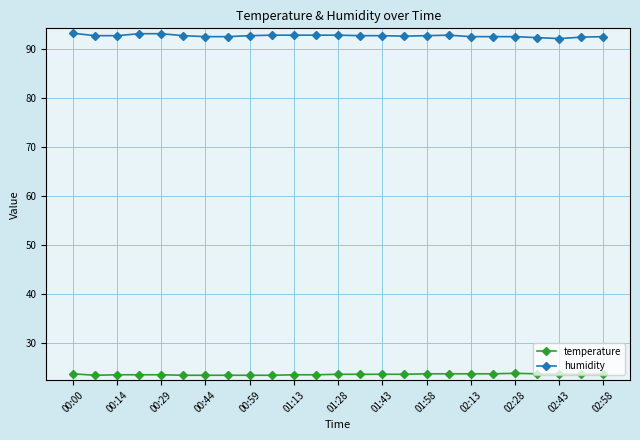

At how many categories does at least one series exceed 53?

25